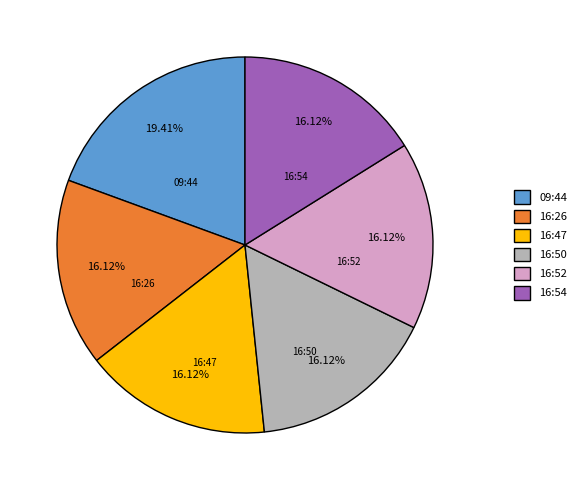

How many segments does this pie chart have?

6